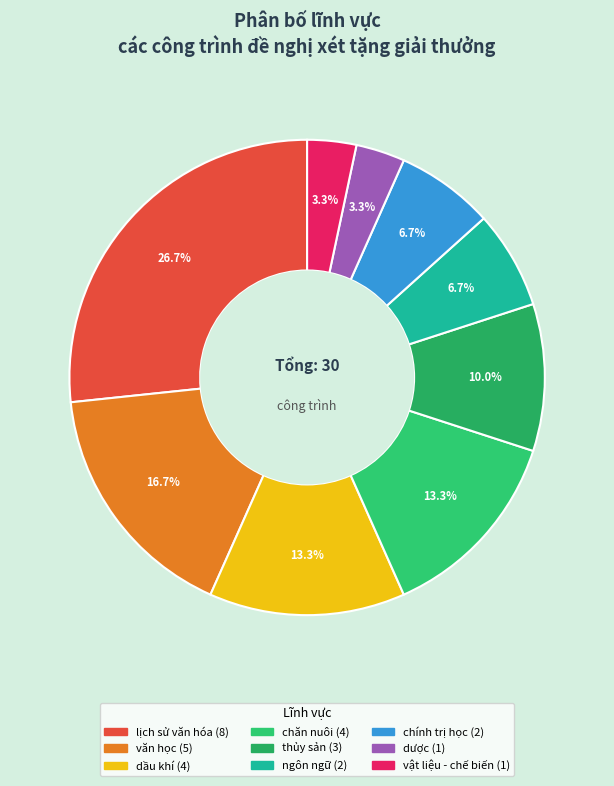

True or false: chăn nuôi accounts for 13% of the total.

True